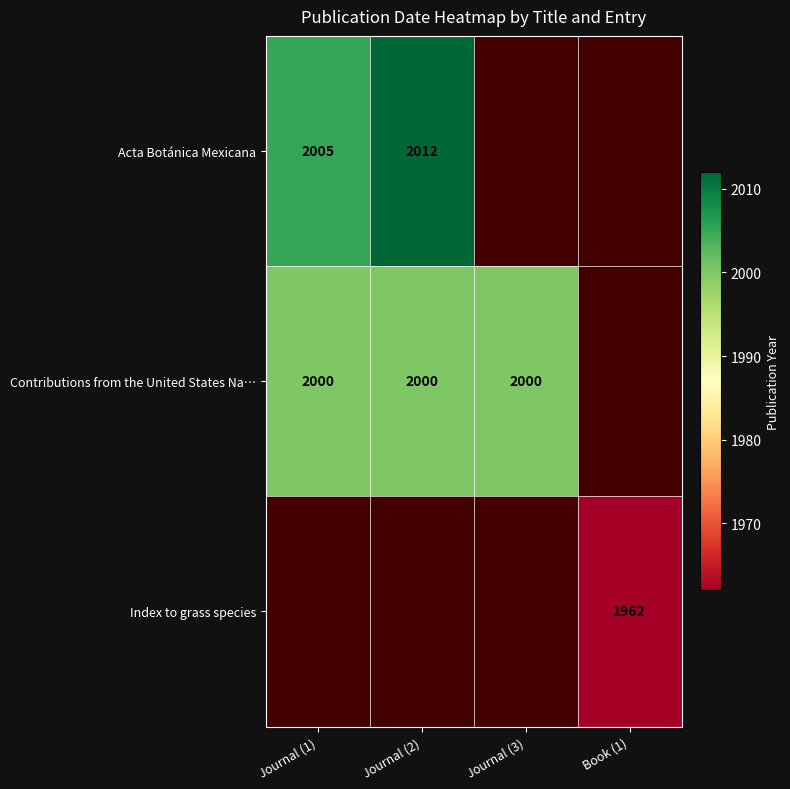

How many distinct data groups are displayed?

3